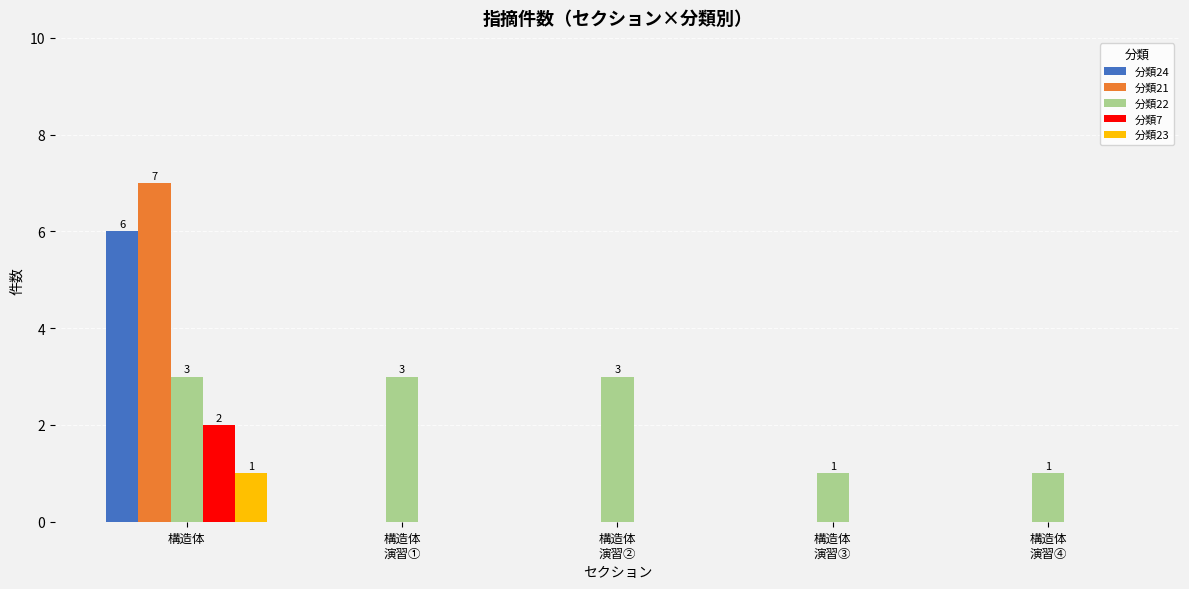

What are all the series names shown in the legend?

分類24, 分類21, 分類22, 分類7, 分類23